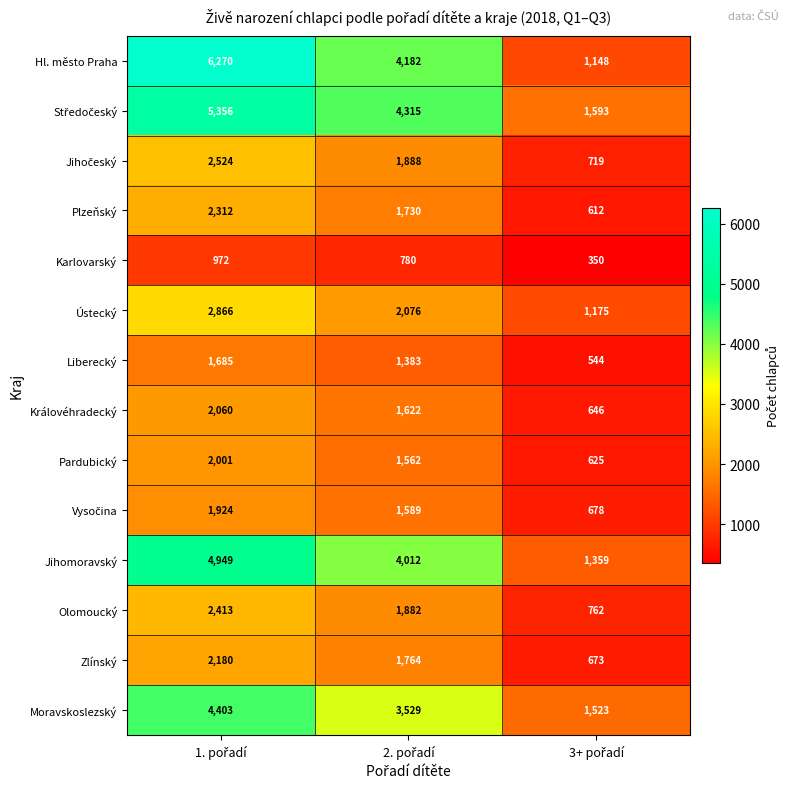

Which series has the largest total across all categories?

Hl. město Praha